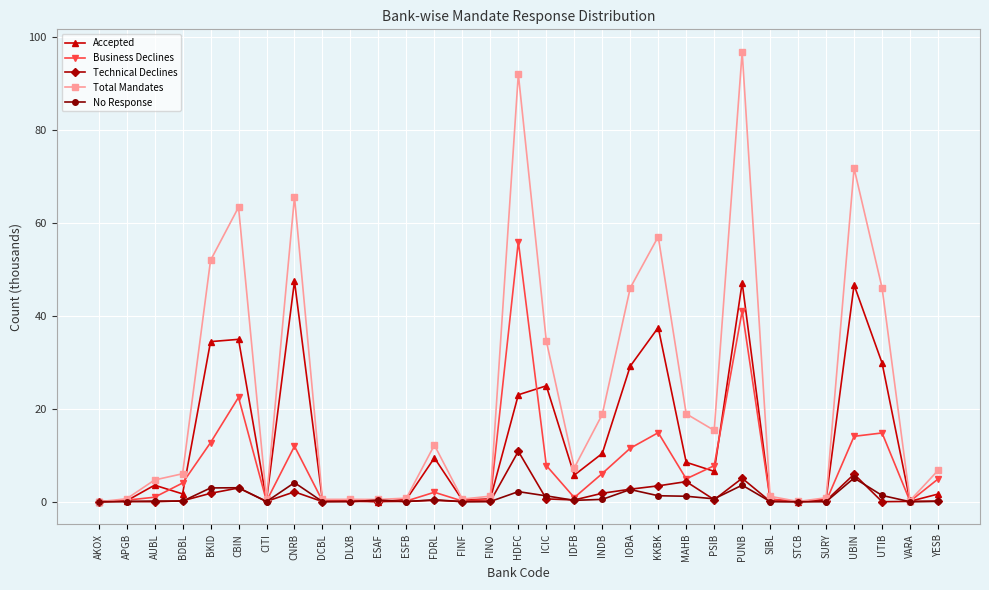

Which series has the widest spread of values?

Total Mandates